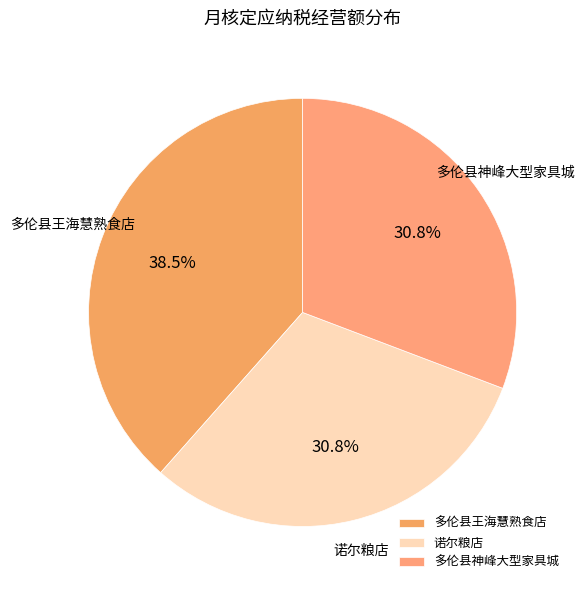

Approximately how many times larger is the value at 多伦县王海慧熟食店 compared to 诺尔粮店?

1.2